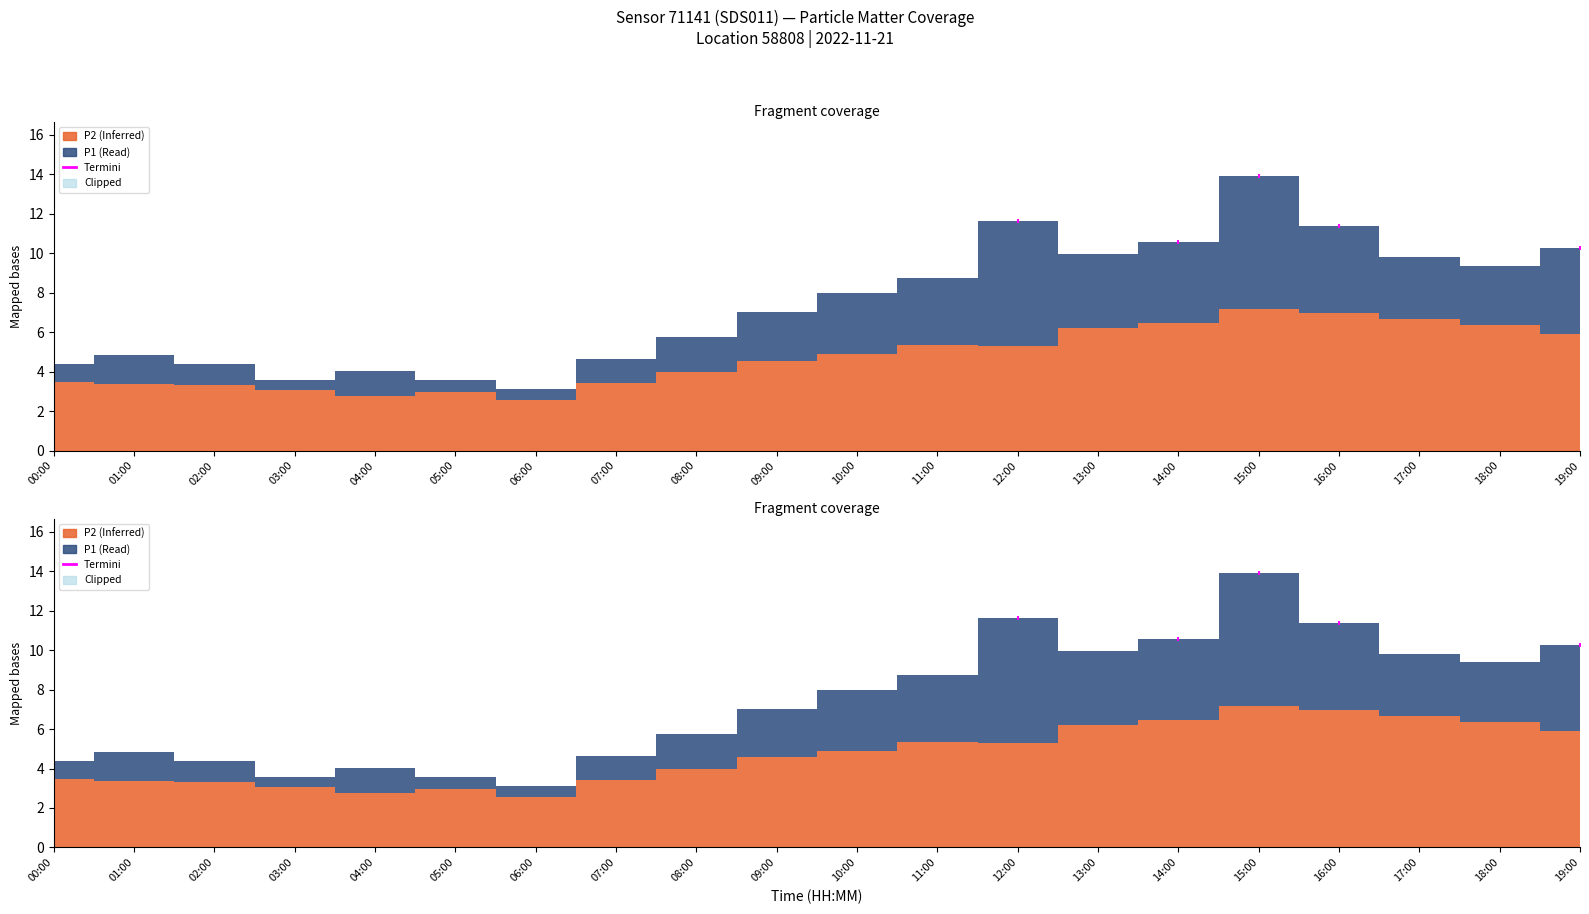

Between 16:00 and 12:00, which is larger?

12:00